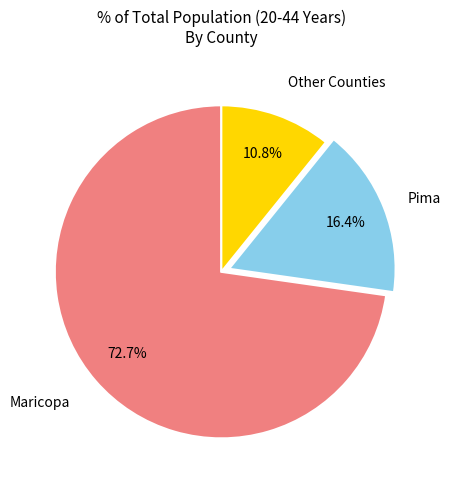

Is there any slice that represents more than half of the pie?

Yes